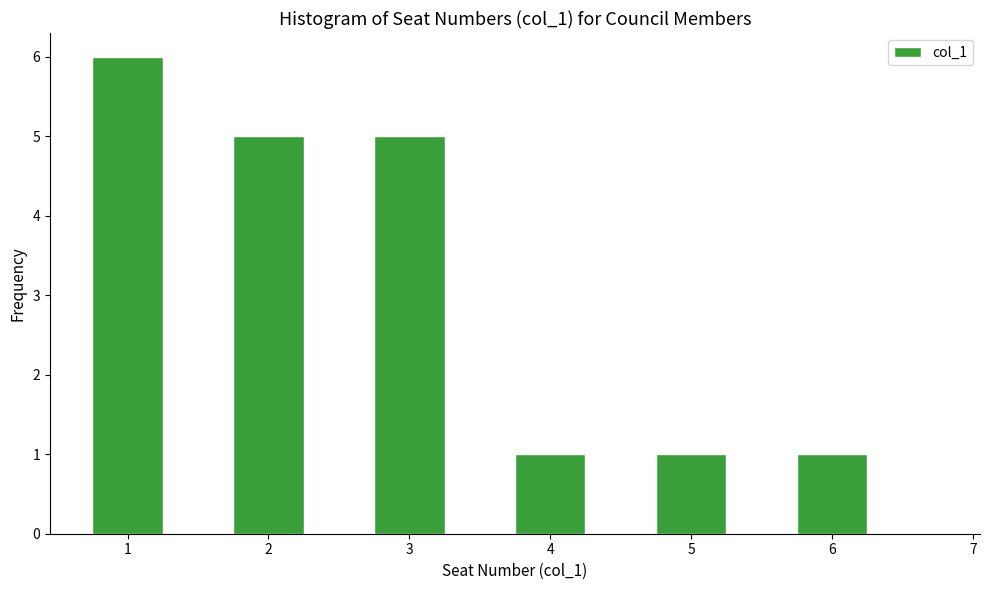

Reading left to right, transcribe this chart: for each bar, give the range it covers on the x-axis and its height. Neither the bar edges nor the heights are printed on the chart, so give them approximately, as read against the axes.

0.75 to 1.25: 6
1.25 to 1.75: 0
1.75 to 2.25: 5
2.25 to 2.75: 0
2.75 to 3.25: 5
3.25 to 3.75: 0
3.75 to 4.25: 1
4.25 to 4.75: 0
4.75 to 5.25: 1
5.25 to 5.75: 0
5.75 to 6.25: 1
6.25 to 6.75: 0